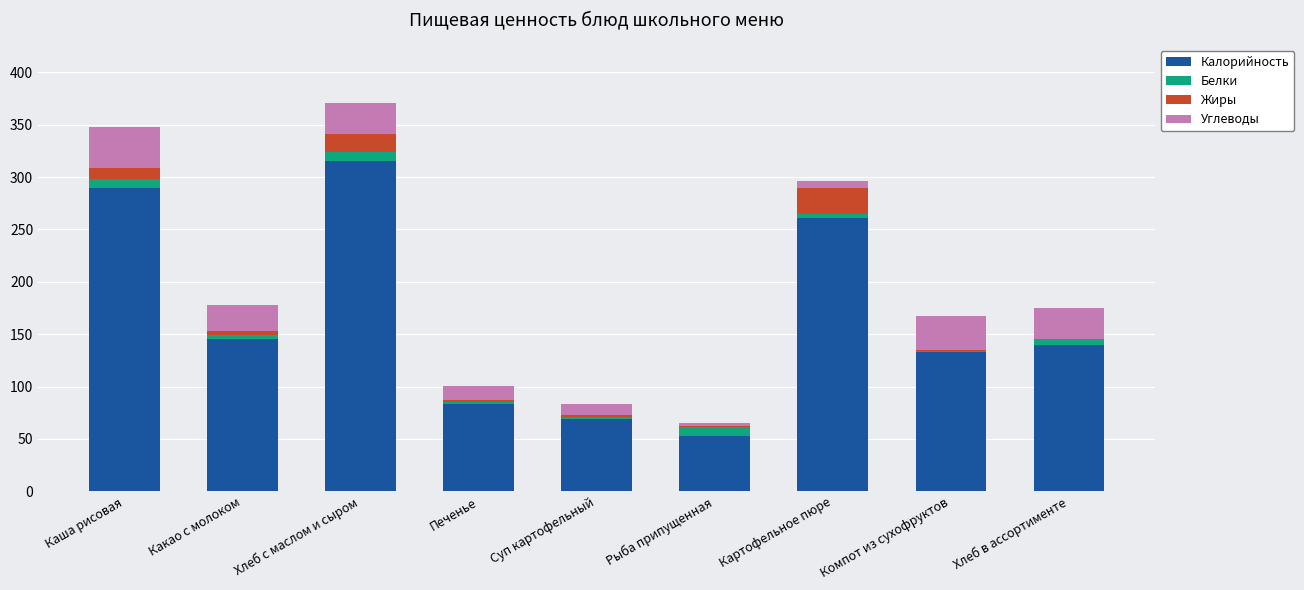

What is the total value across all series at Хлеб с маслом и сыром?

371